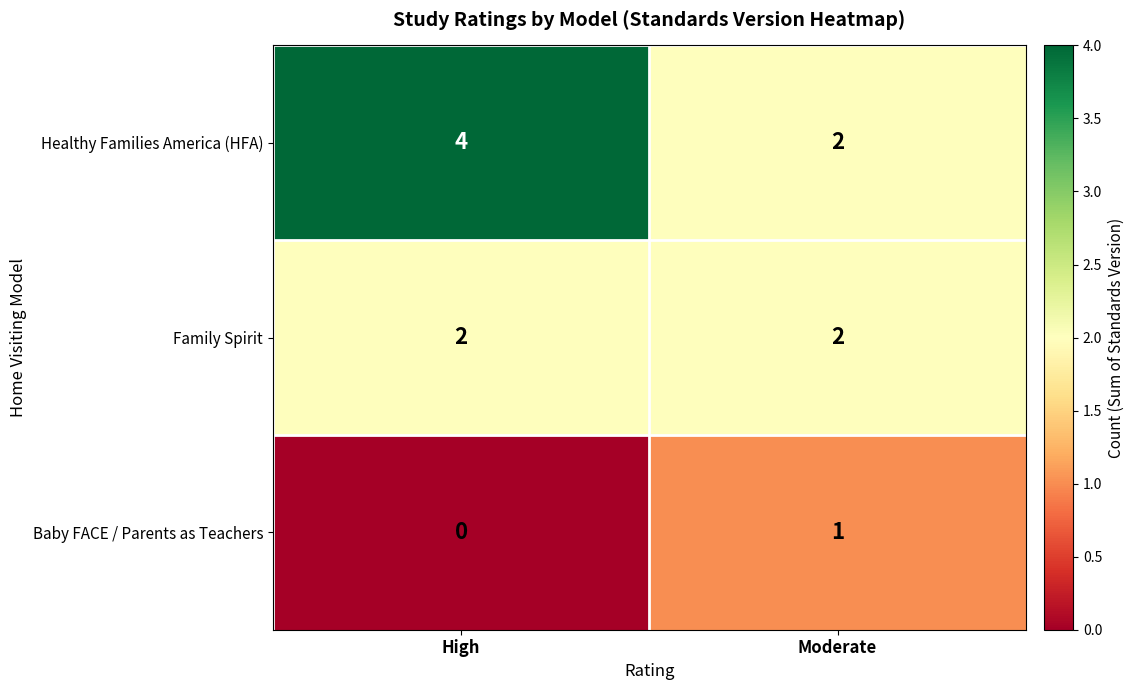

Which series has the largest total across all categories?

Healthy Families America (HFA)